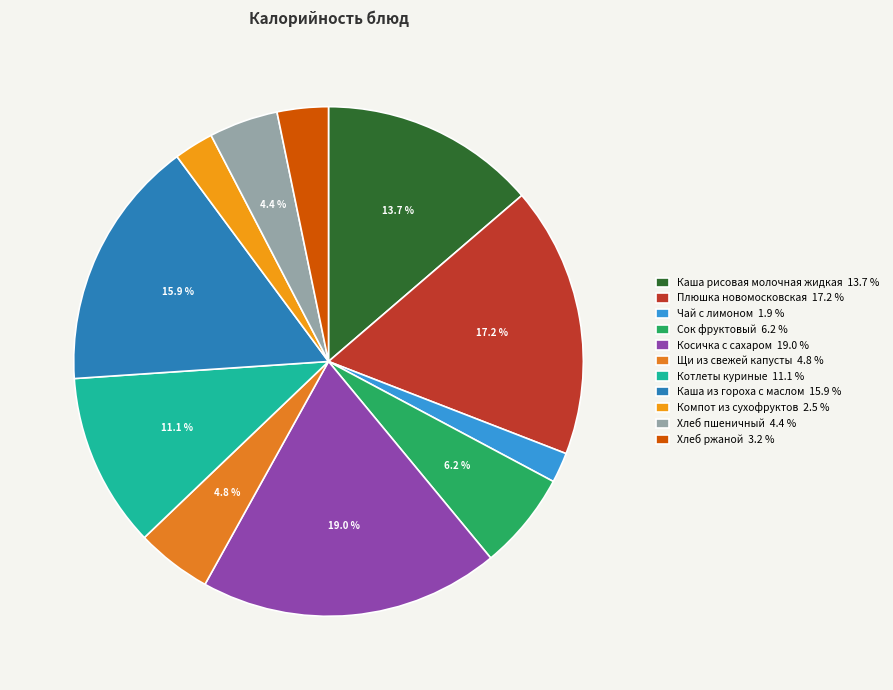

Count the number of slices in the pie.

11